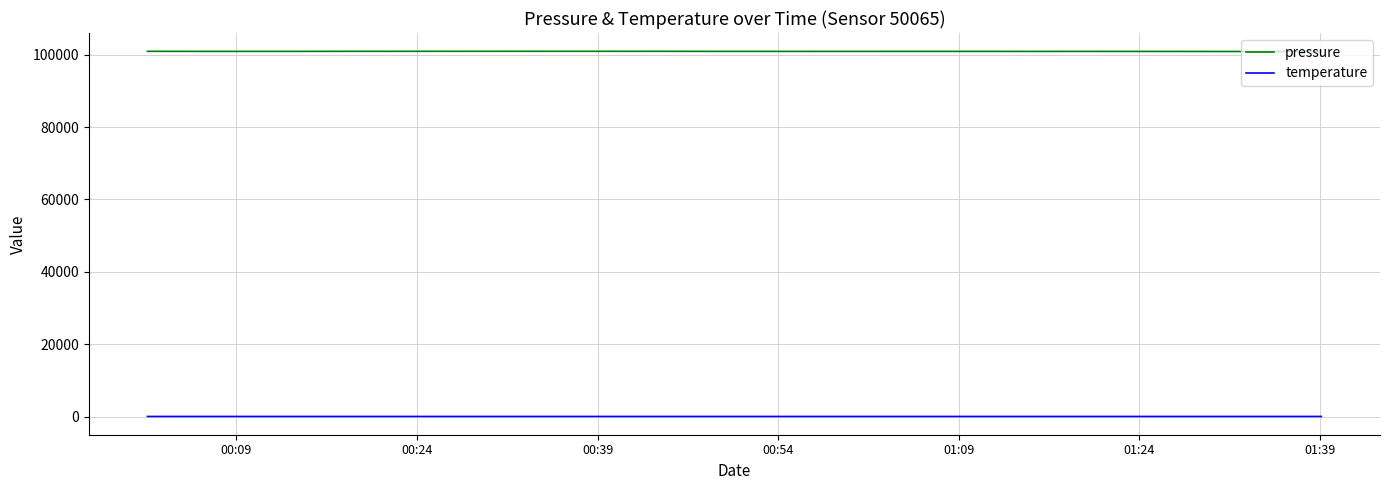

True or false: pressure and temperature cross at least once.

False